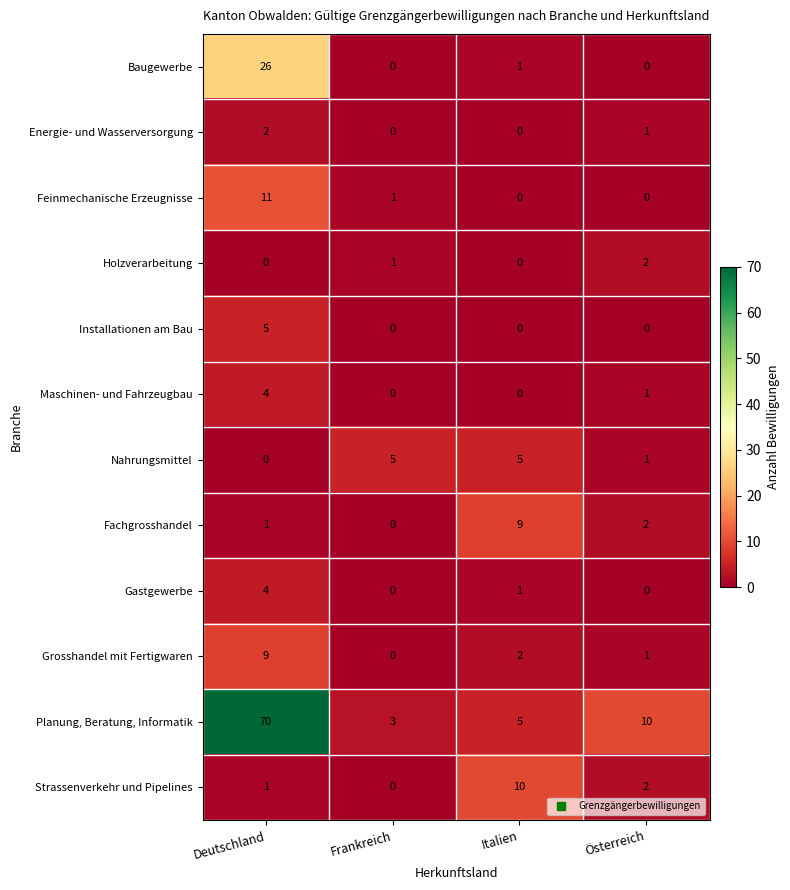

What is the sum of all Nahrungsmittel values?

11